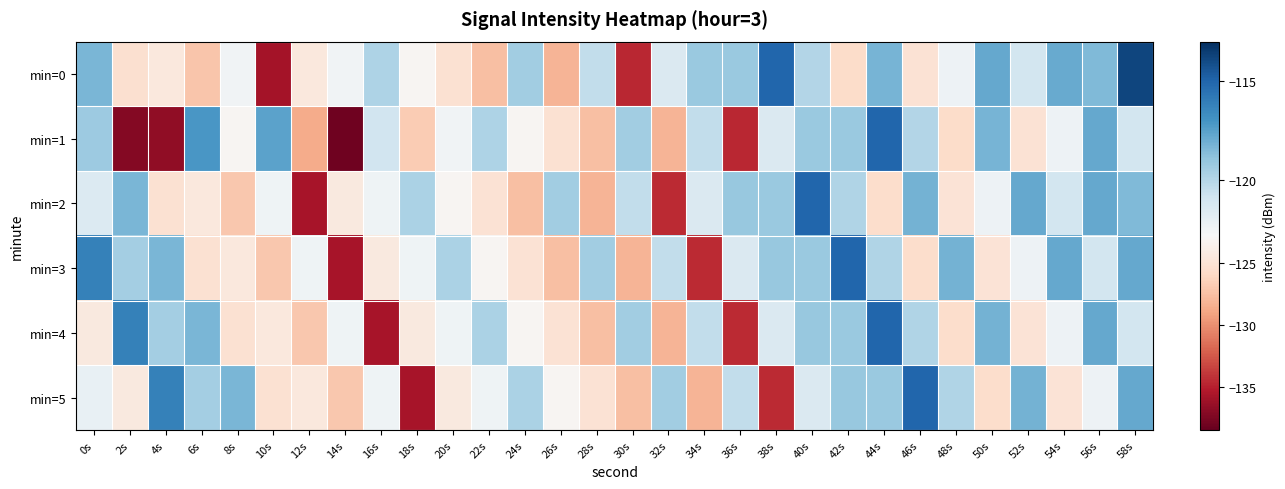

Reading left to right, extract all data points from this chart.

min=0: 0s=-118.3	2s=-125.3	4s=-124.5	6s=-127.2	8s=-122.5	10s=-135.8	12s=-124.4	14s=-122.5	16s=-119.8	18s=-123.2	20s=-125.2	22s=-127.5	24s=-119.4	26s=-128.1	28s=-120.4	30s=-134.6	32s=-121.4	34s=-119.2	36s=-119.2	38s=-115.0	40s=-119.9	42s=-125.7	44s=-118.2	46s=-125.1	48s=-122.3	50s=-117.8	52s=-121.0	54s=-117.8	56s=-118.5	58s=-113.8
min=1: 0s=-119.2	2s=-137.2	4s=-136.7	6s=-117.1	8s=-123.1	10s=-117.6	12s=-128.7	14s=-138.1	16s=-120.9	18s=-126.8	20s=-122.5	22s=-119.8	24s=-123.2	26s=-125.2	28s=-127.5	30s=-119.4	32s=-128.1	34s=-120.4	36s=-134.6	38s=-121.4	40s=-119.2	42s=-119.2	44s=-115.0	46s=-119.9	48s=-125.7	50s=-118.2	52s=-125.1	54s=-122.3	56s=-117.8	58s=-121.0
min=2: 0s=-121.5	2s=-118.3	4s=-125.2	6s=-124.5	8s=-127.1	10s=-122.4	12s=-135.8	14s=-124.4	16s=-122.4	18s=-119.7	20s=-123.1	22s=-125.1	24s=-127.5	26s=-119.4	28s=-128.1	30s=-120.4	32s=-134.5	34s=-121.4	36s=-119.1	38s=-119.2	40s=-115.0	42s=-119.9	44s=-125.6	46s=-118.2	48s=-125.0	50s=-122.3	52s=-117.8	54s=-121.0	56s=-117.8	58s=-118.5
min=3: 0s=-116.2	2s=-119.5	4s=-118.3	6s=-125.2	8s=-124.5	10s=-127.1	12s=-122.4	14s=-135.8	16s=-124.4	18s=-122.4	20s=-119.7	22s=-123.1	24s=-125.1	26s=-127.5	28s=-119.4	30s=-128.1	32s=-120.4	34s=-134.5	36s=-121.4	38s=-119.1	40s=-119.2	42s=-115.0	44s=-119.9	46s=-125.6	48s=-118.2	50s=-125.0	52s=-122.3	54s=-117.8	56s=-121.0	58s=-117.8
min=4: 0s=-124.3	2s=-116.2	4s=-119.5	6s=-118.3	8s=-125.2	10s=-124.5	12s=-127.1	14s=-122.4	16s=-135.8	18s=-124.4	20s=-122.4	22s=-119.7	24s=-123.1	26s=-125.1	28s=-127.5	30s=-119.4	32s=-128.1	34s=-120.4	36s=-134.5	38s=-121.4	40s=-119.1	42s=-119.2	44s=-115.0	46s=-119.9	48s=-125.6	50s=-118.2	52s=-125.0	54s=-122.3	56s=-117.8	58s=-121.0
min=5: 0s=-122.1	2s=-124.3	4s=-116.2	6s=-119.5	8s=-118.3	10s=-125.2	12s=-124.5	14s=-127.1	16s=-122.4	18s=-135.8	20s=-124.4	22s=-122.4	24s=-119.7	26s=-123.1	28s=-125.1	30s=-127.5	32s=-119.4	34s=-128.1	36s=-120.4	38s=-134.5	40s=-121.4	42s=-119.1	44s=-119.2	46s=-115.0	48s=-119.9	50s=-125.6	52s=-118.2	54s=-125.0	56s=-122.3	58s=-117.8